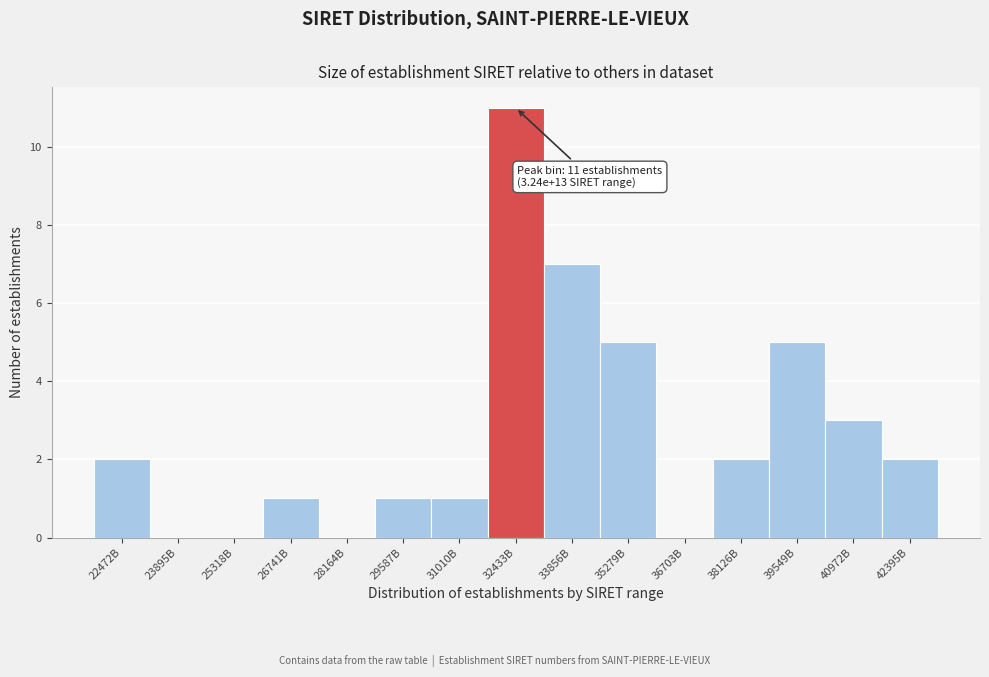

Reading left to right, list all the values displayed in this chart.

22472B=2	23895B=0	25318B=0	26741B=1	28164B=0	29587B=1	31010B=1	32433B=11	33856B=7	35279B=5	36703B=0	38126B=2	39549B=5	40972B=3	42395B=2